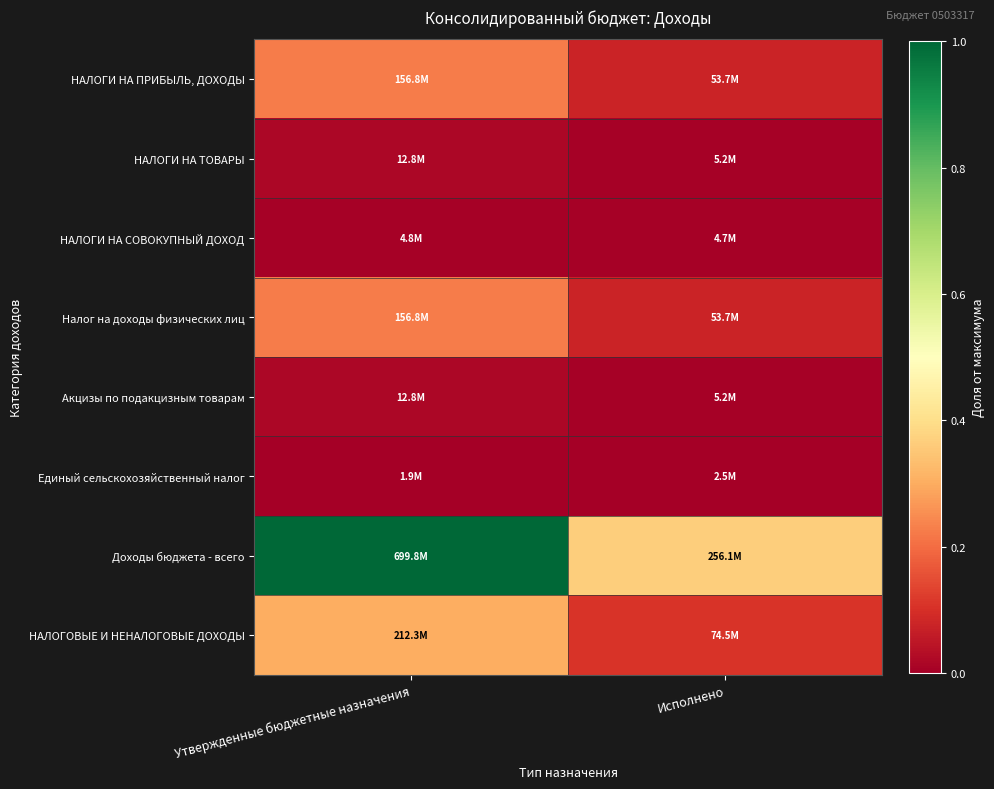

Count the number of categories in the chart.

2